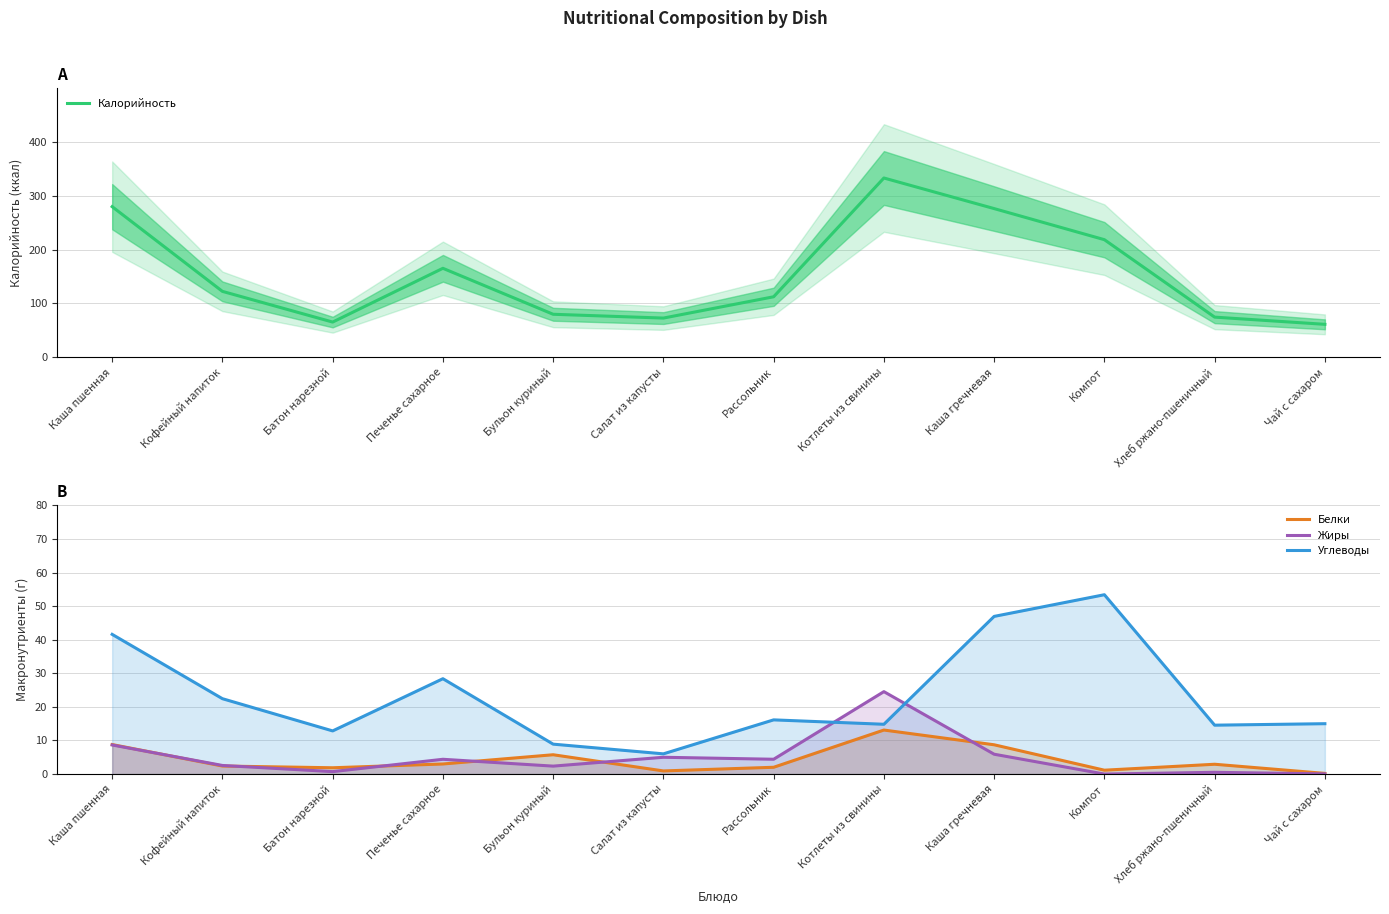

True or false: Белки has a value of 19.7 at Котлеты из свинины.

False